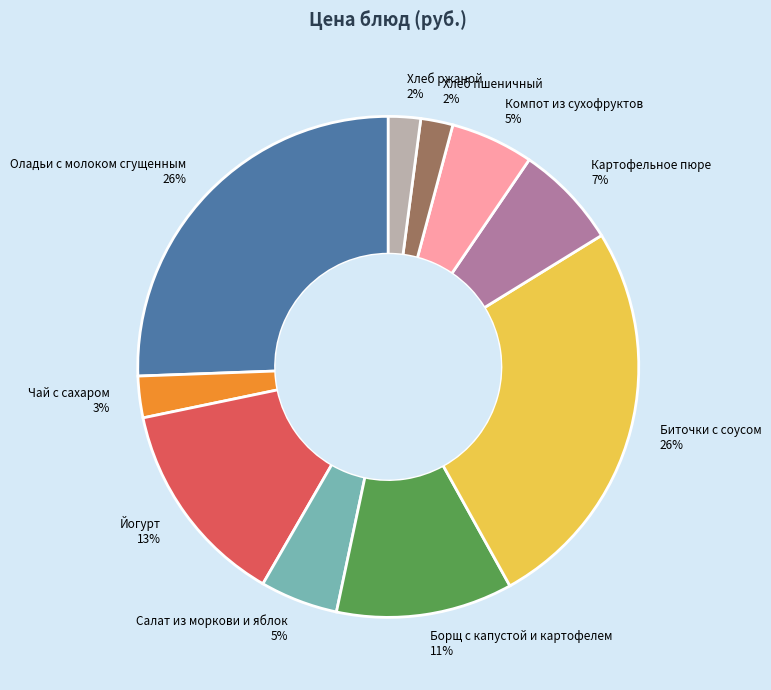

What percentage is the Борщ с капустой и картофелем slice, to the nearest percent?

11%